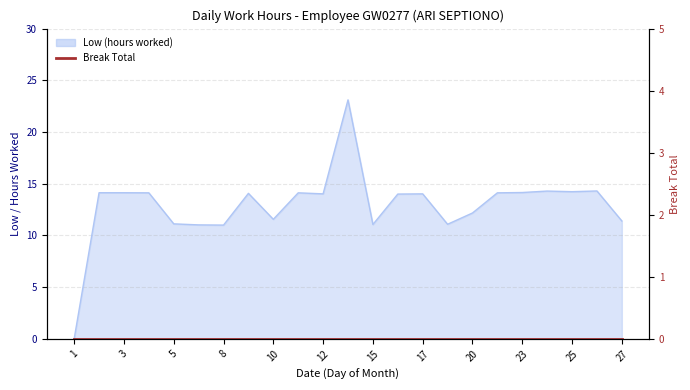

What is the difference between the values at 13 and 1?

23.1